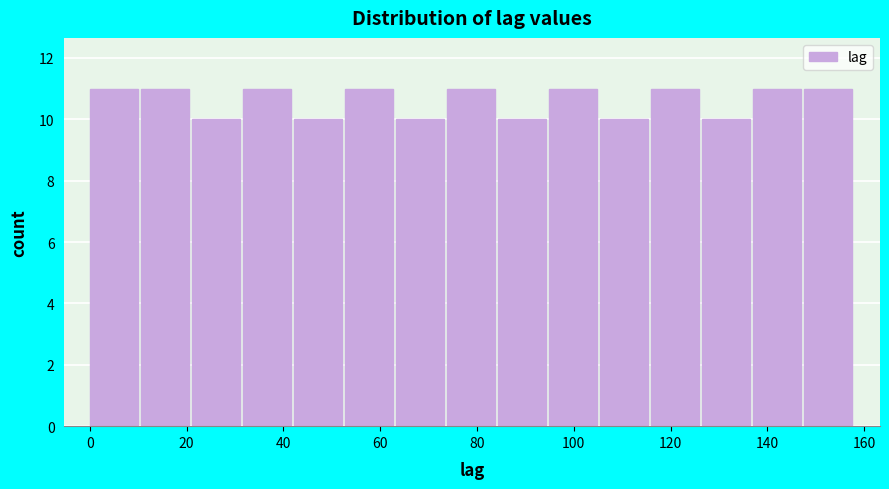

Reading left to right, list every bar in this chart as the range it spans on the x-axis followed by its height. Neither the bar edges nor the heights are printed on the chart, so give them approximately, as read against the axes.

0 to 10: 11
10 to 22: 11
22 to 32: 10
32 to 42: 11
42 to 52: 10
52 to 64: 11
64 to 74: 10
74 to 84: 11
84 to 94: 10
94 to 106: 11
106 to 116: 10
116 to 126: 11
126 to 136: 10
136 to 148: 11
148 to 158: 11